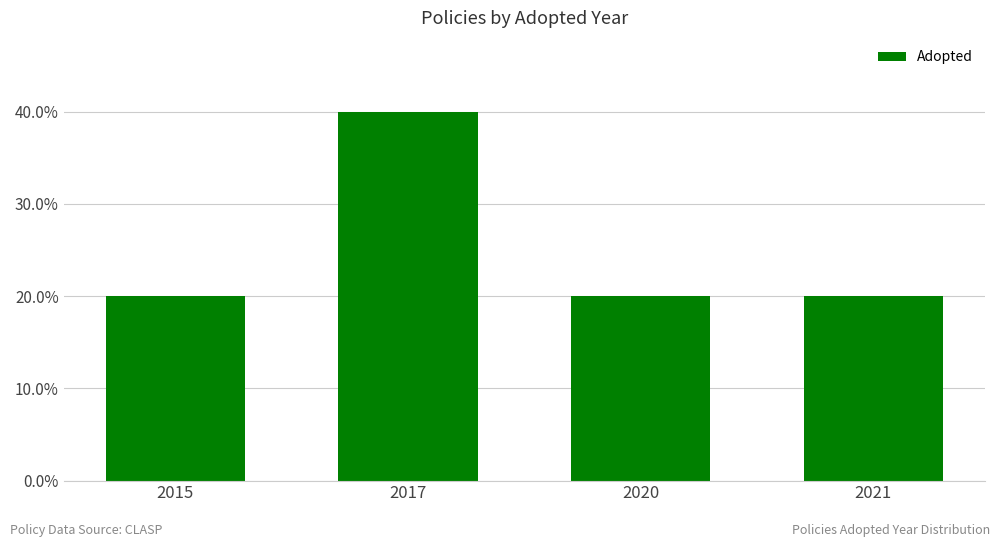

What is the value of the 2nd bar from the left?

40